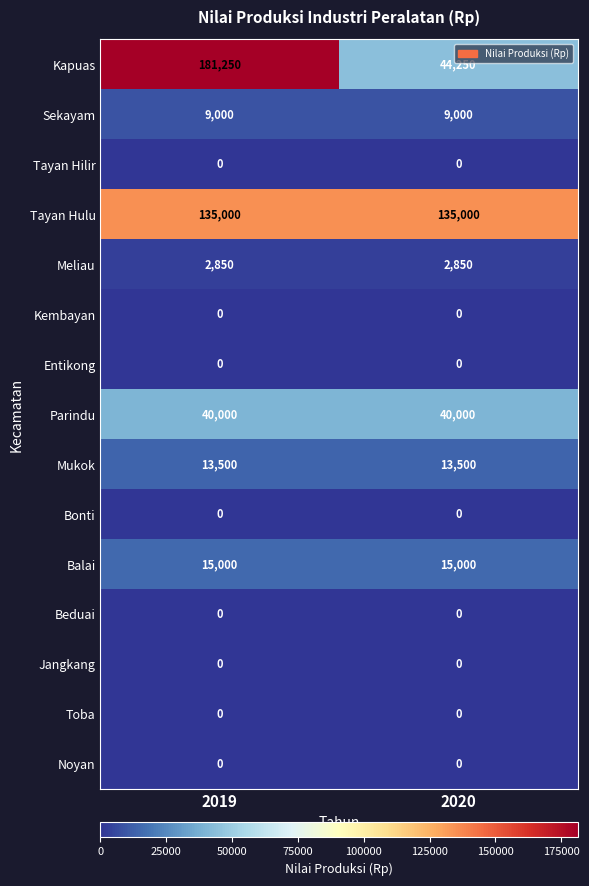

What is the total value across all series at 2020?

259600